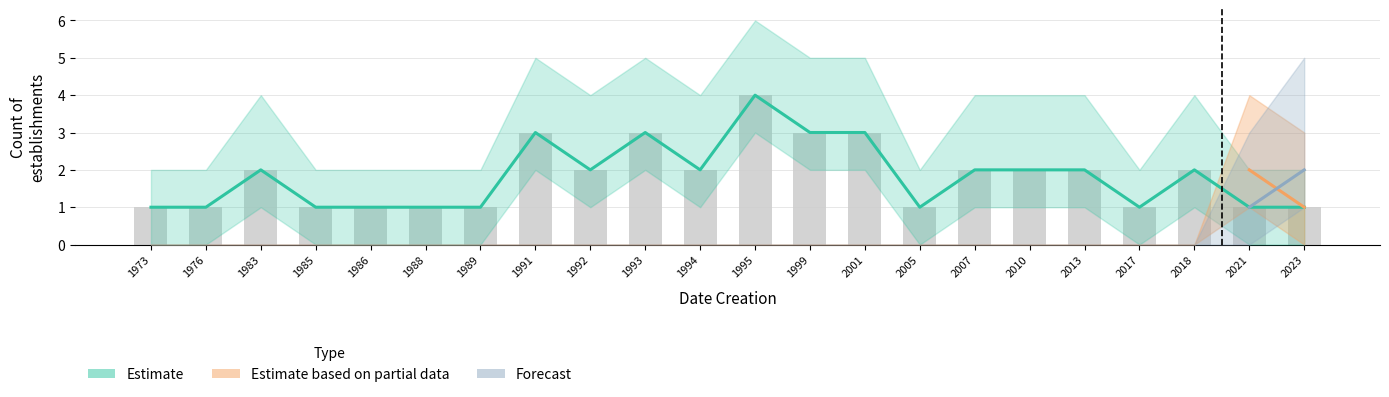

The chart shows a value of 2 at 1994. True or false?

True